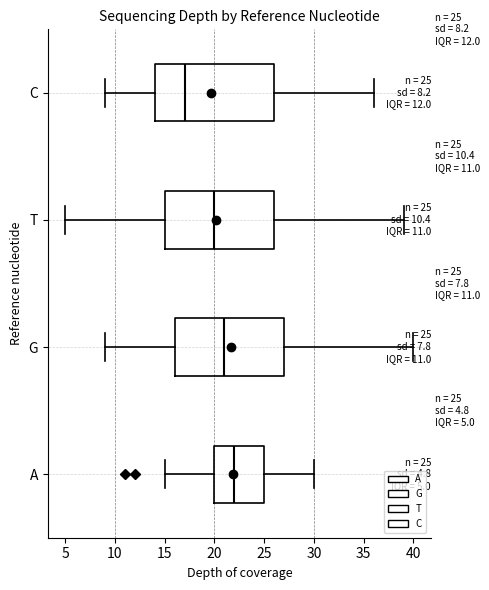

Which box is the widest, from its left edge to its right edge?

C